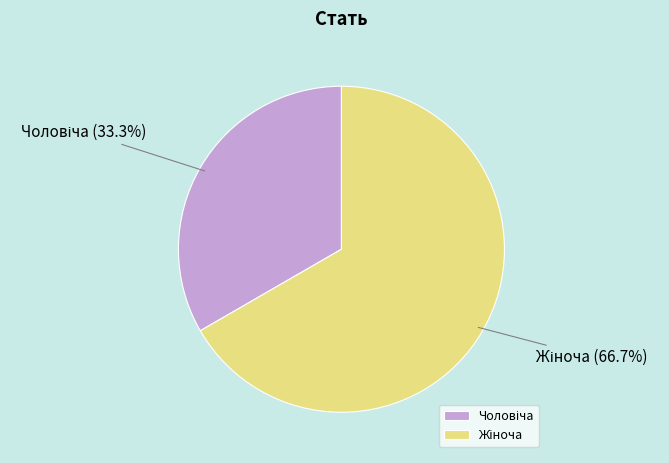

Is there a majority slice in this chart?

Yes